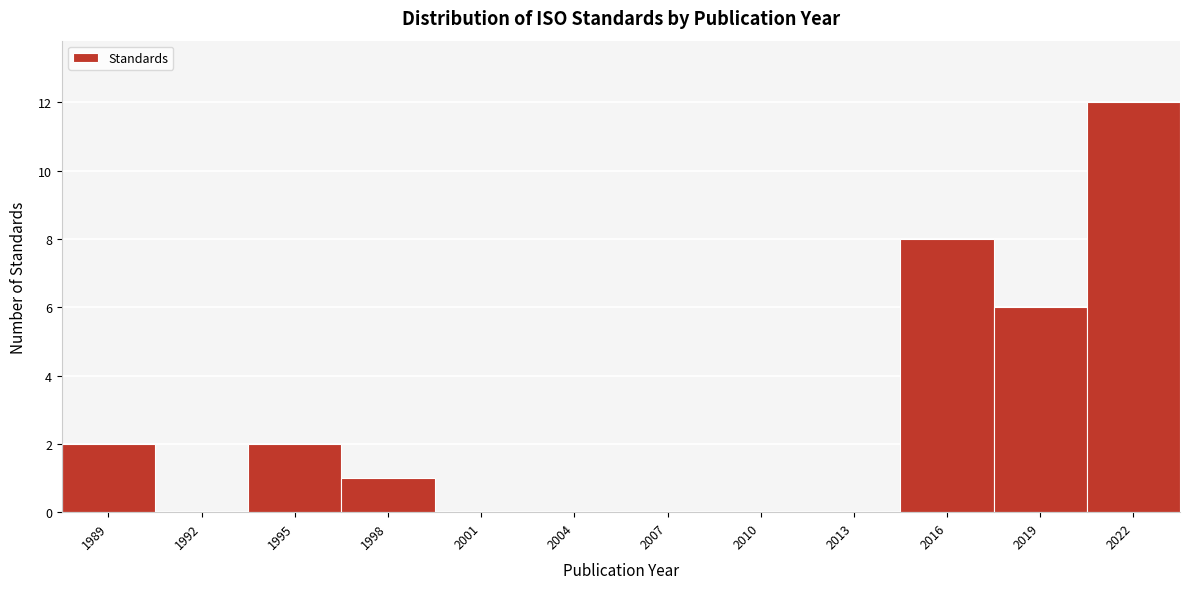

Reading left to right, list all the values displayed in this chart.

1989=2	1992=0	1995=2	1998=1	2001=0	2004=0	2007=0	2010=0	2013=0	2016=8	2019=6	2022=12